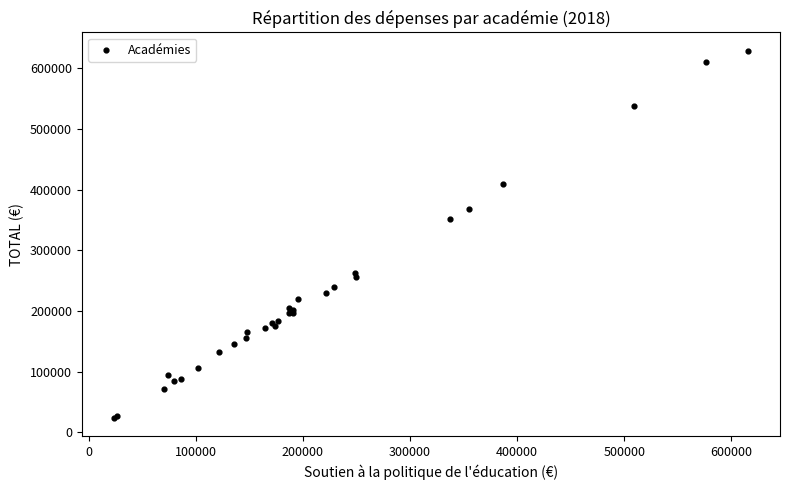

What Y value in the scatter plot is closest to 326273?

352180.0